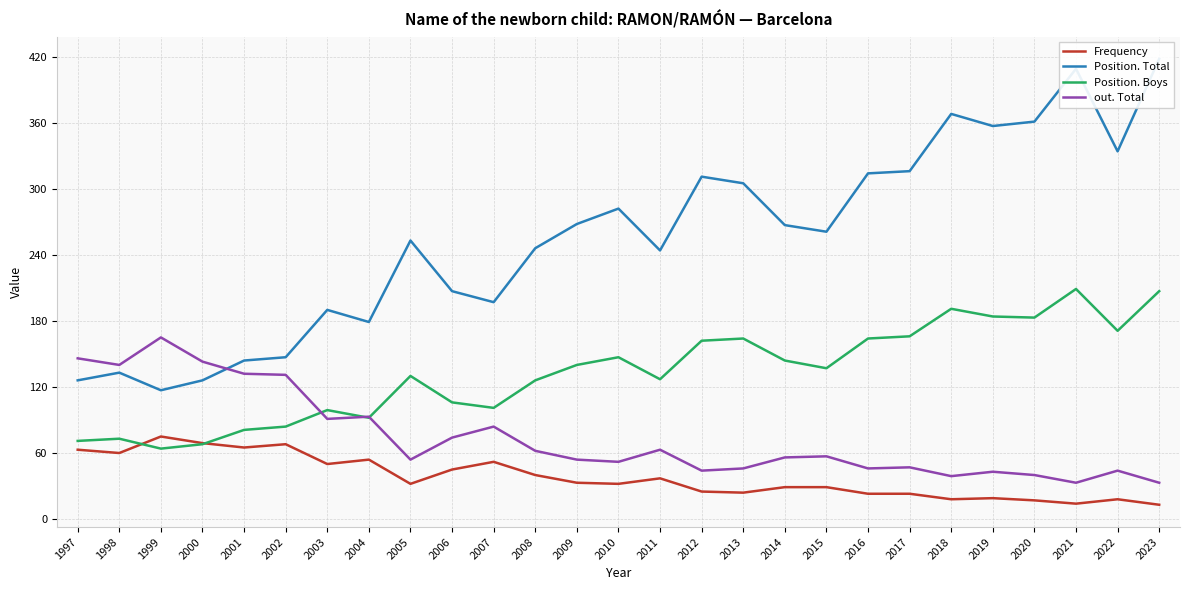

Which series has the largest range (max minus min)?

Position. Total